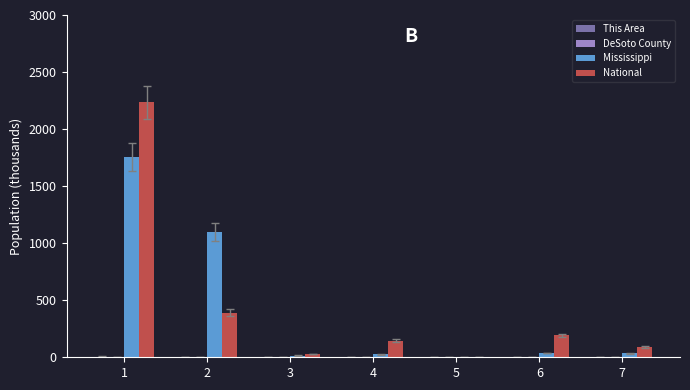

What is the maximum value shown in the chart?

2235.5